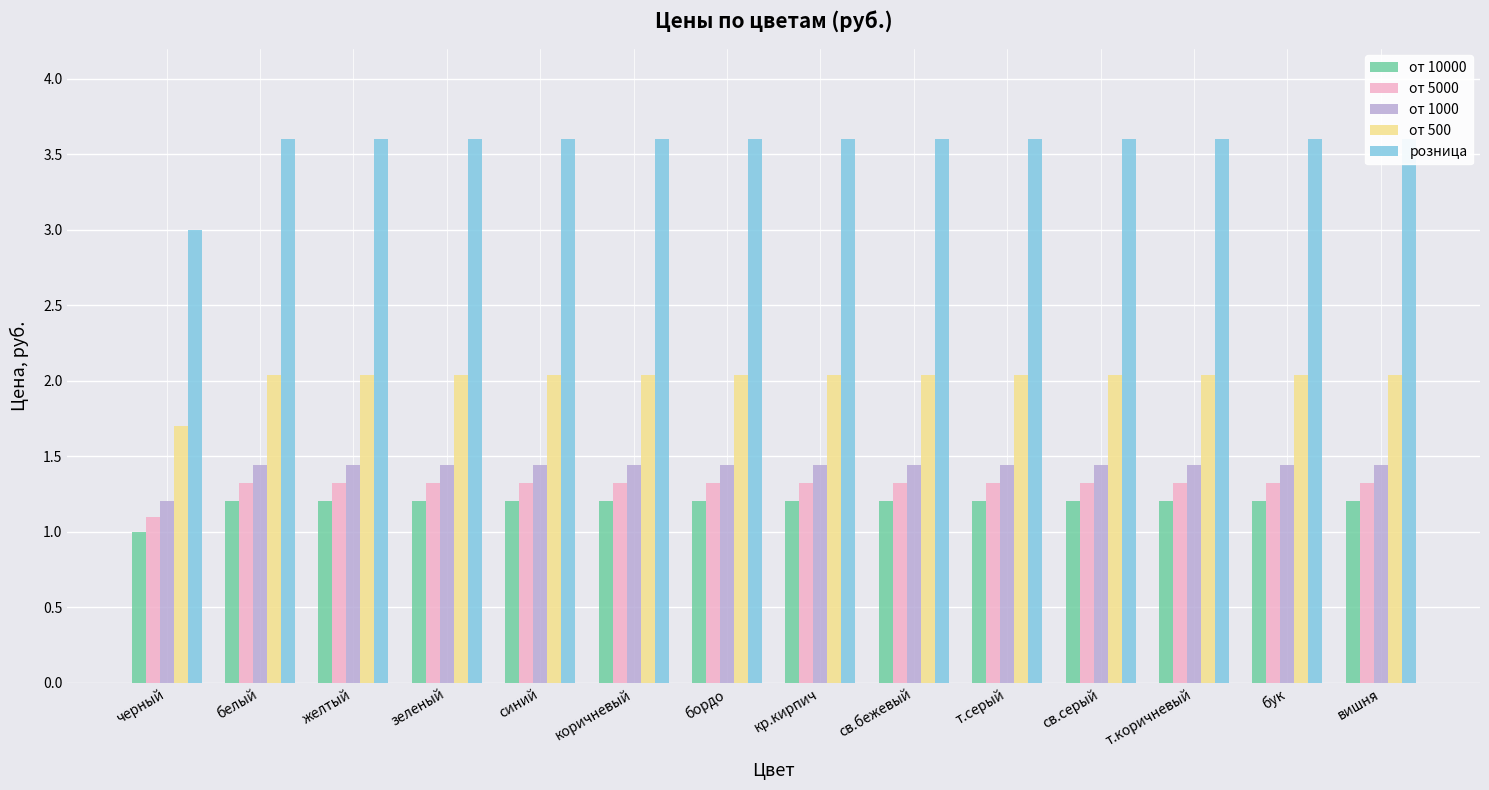

What is the label of the 4th bar from the right?

св.серый